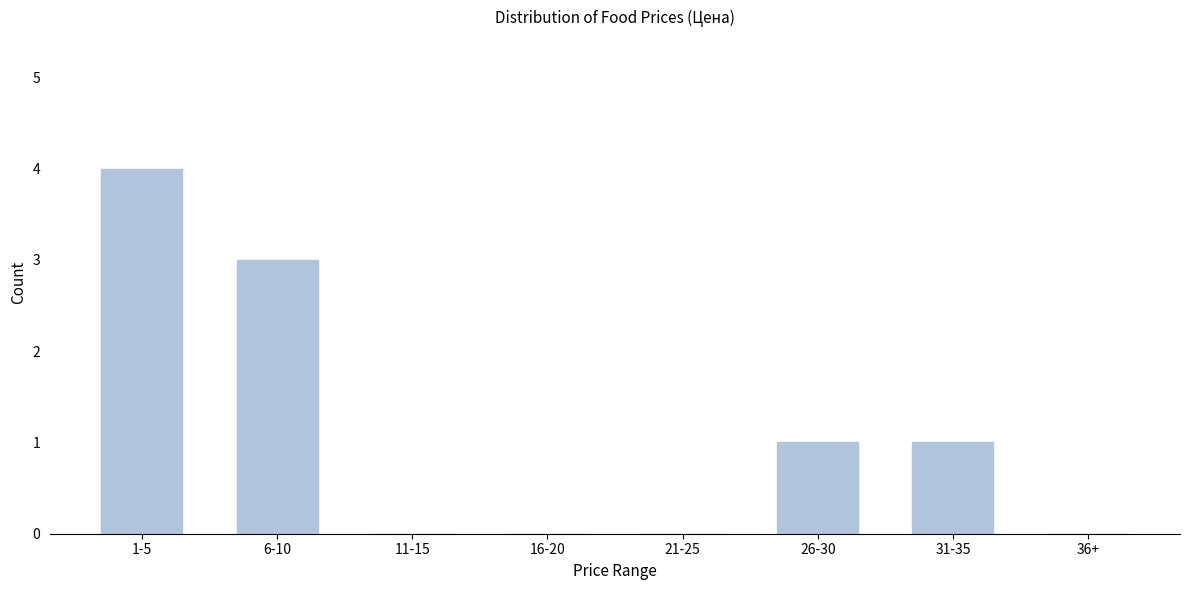

Reading left to right, what are all the values shown in this chart?

1-5=4	6-10=3	11-15=0	16-20=0	21-25=0	26-30=1	31-35=1	36+=0